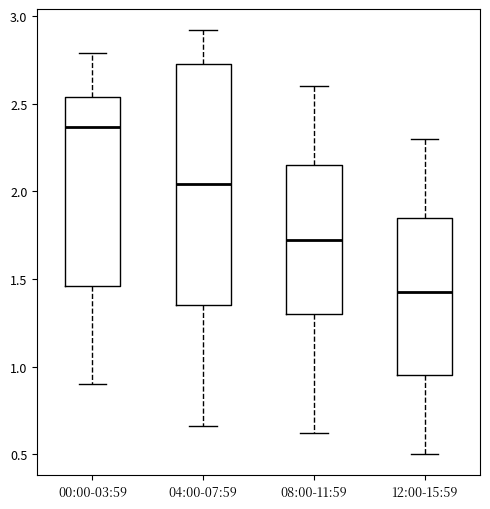

Comparing the boxes themselves (not the whiskers), which one is the tallest?

04:00-07:59